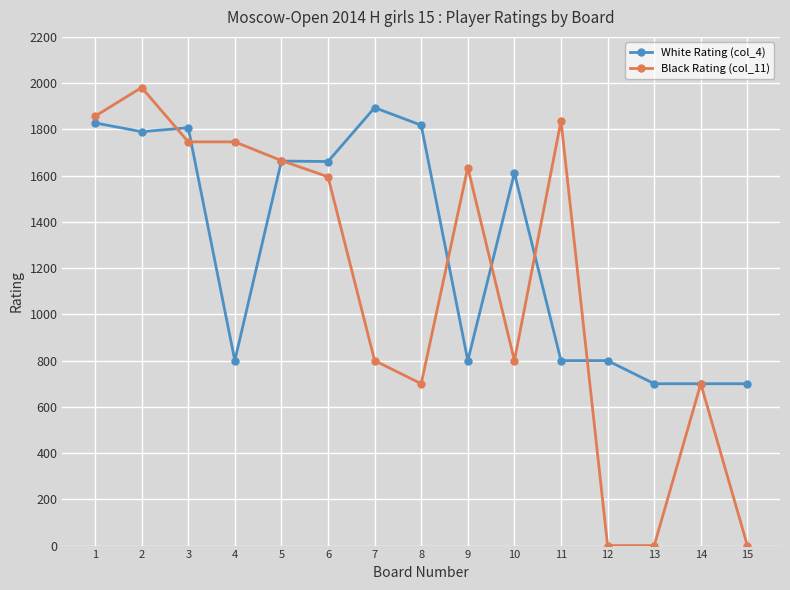

Which series changed the most between 9 and 14?

Black Rating (col_11)